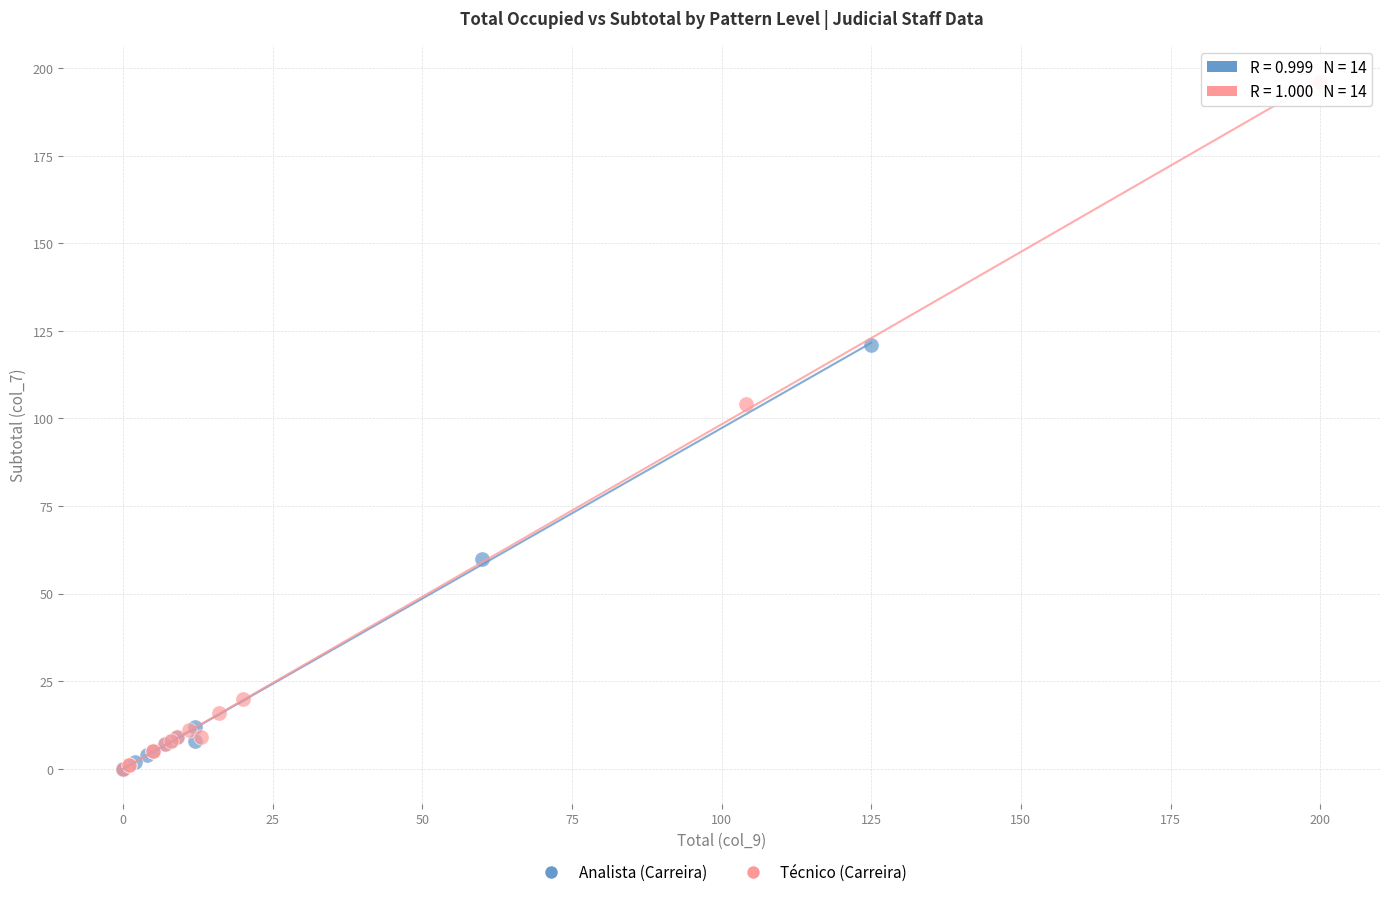

Which series reaches the maximum Y coordinate?

Técnico (Carreira)